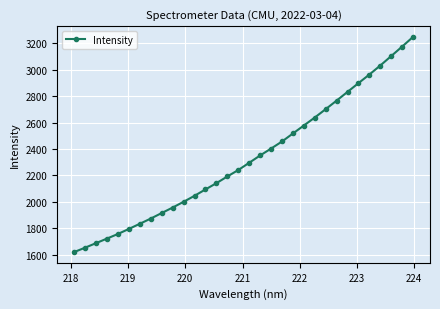

What is the sum of all values?

74503.6